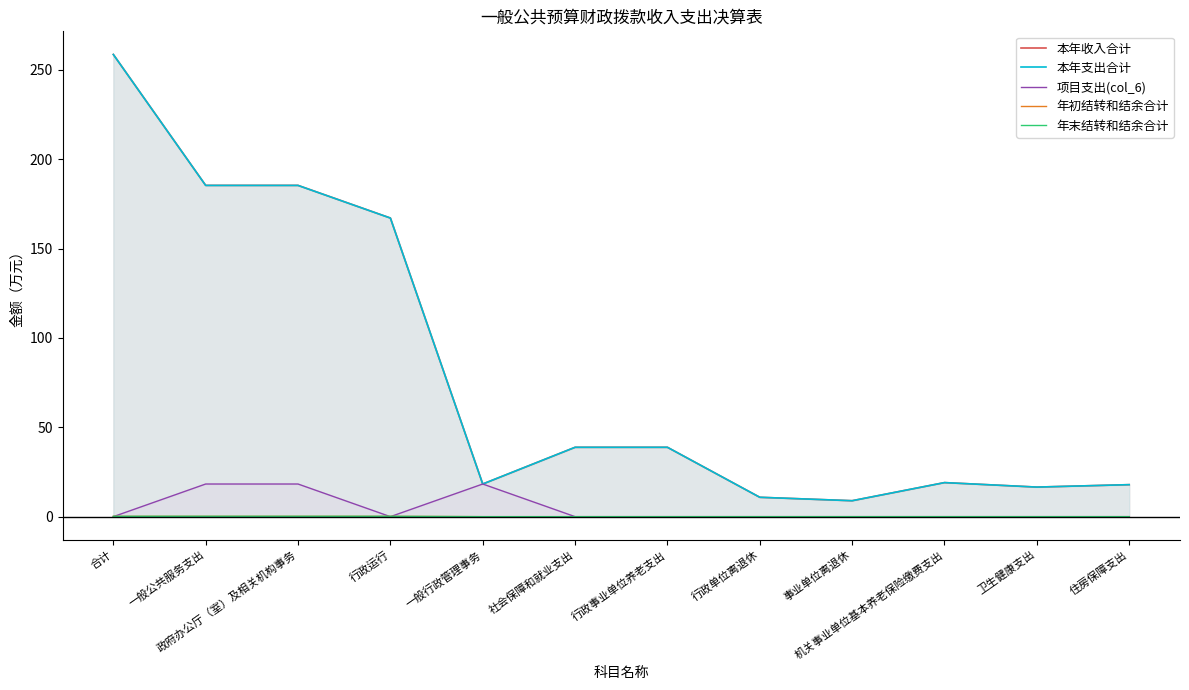

Count the number of data series in this chart.

5